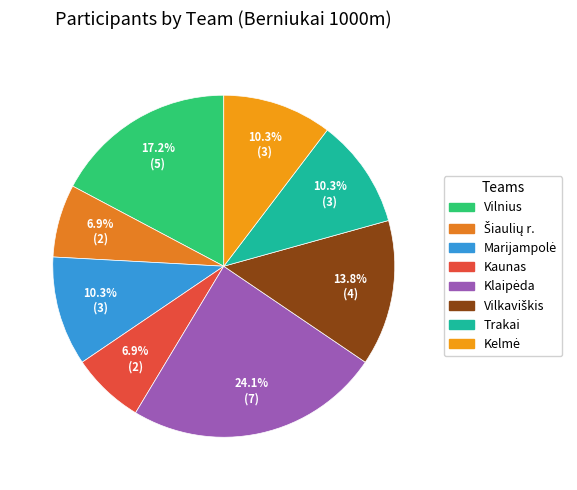

The Kelmė slice represents 10% of the pie. True or false?

True